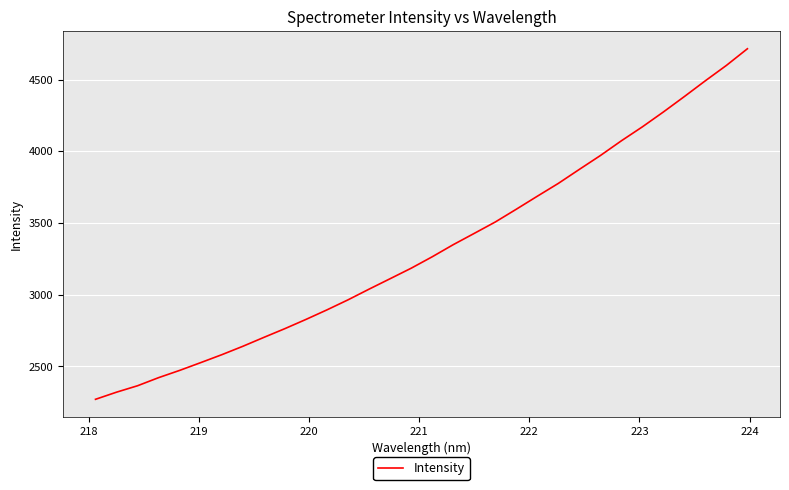

What is the smallest value displayed?

2271.3